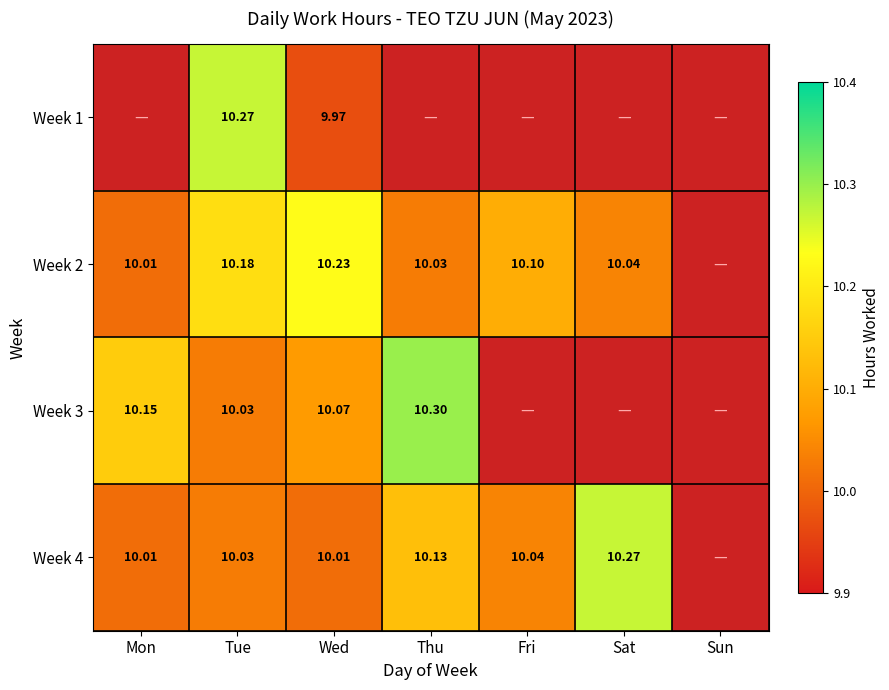

Is it true that Week 3 equals 4.4 at Tue?

False